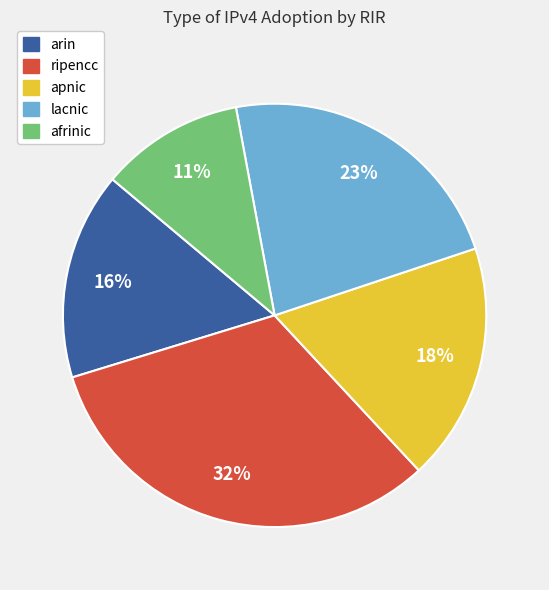

To the nearest percent, what is the difference between the afrinic and apnic slice percentages?

7%